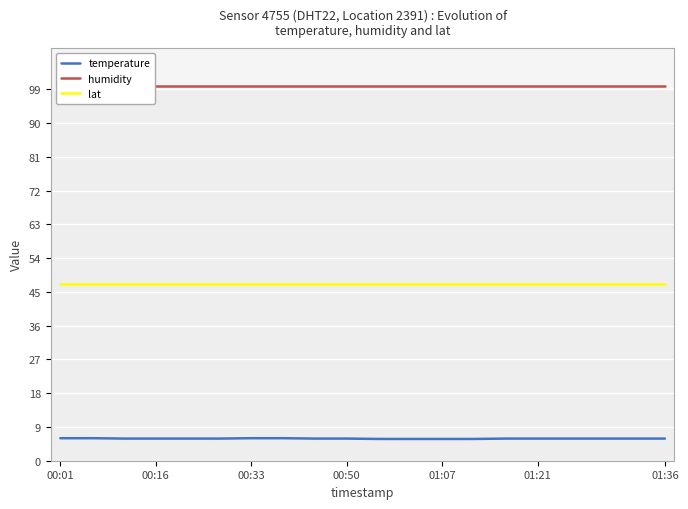

Does the chart display data point markers on the line(s)?

No